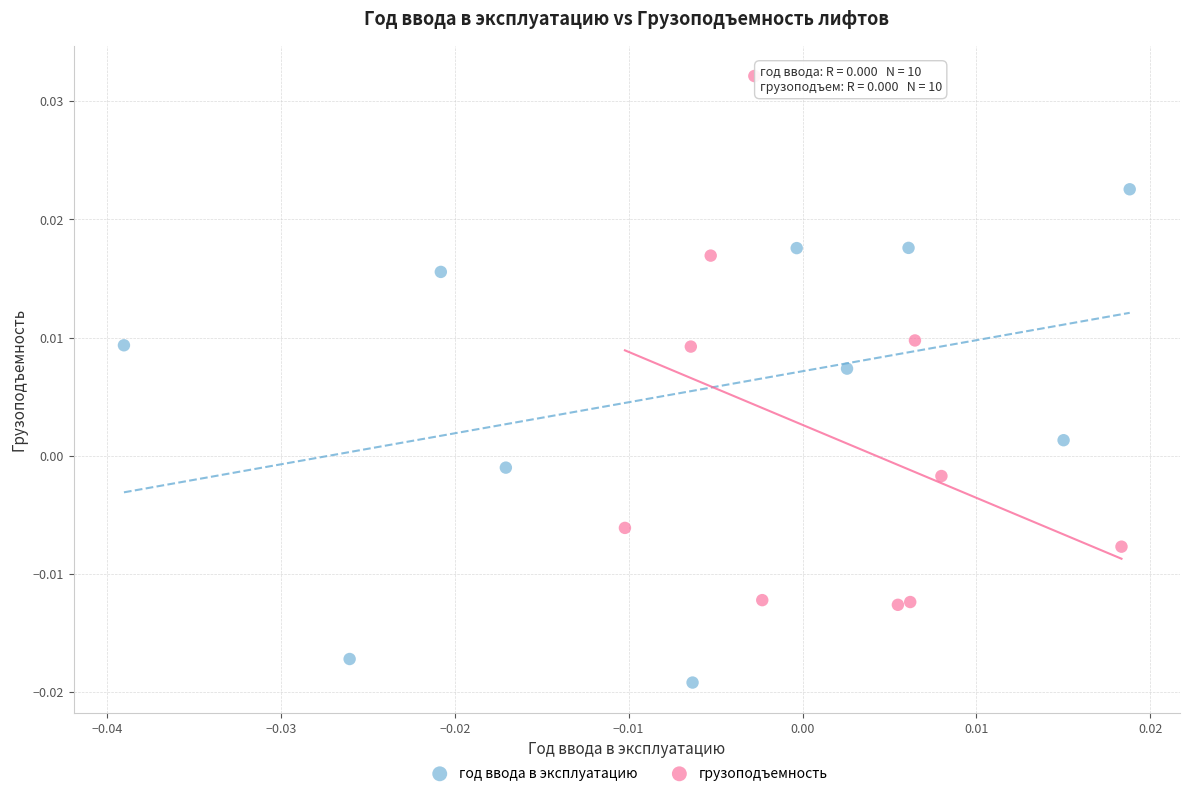

Which series contains the highest Y value?

грузоподъемность